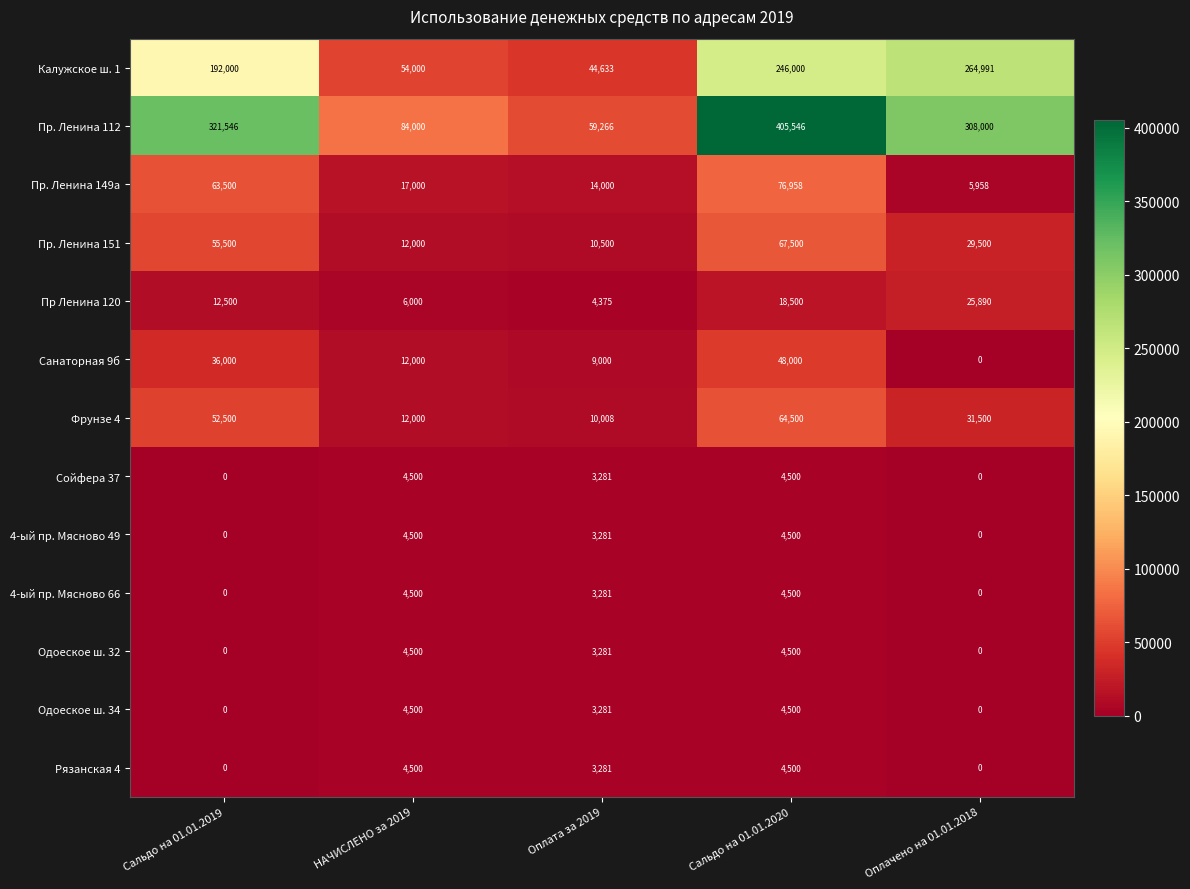

Which series has the largest total across all categories?

Пр. Ленина 112